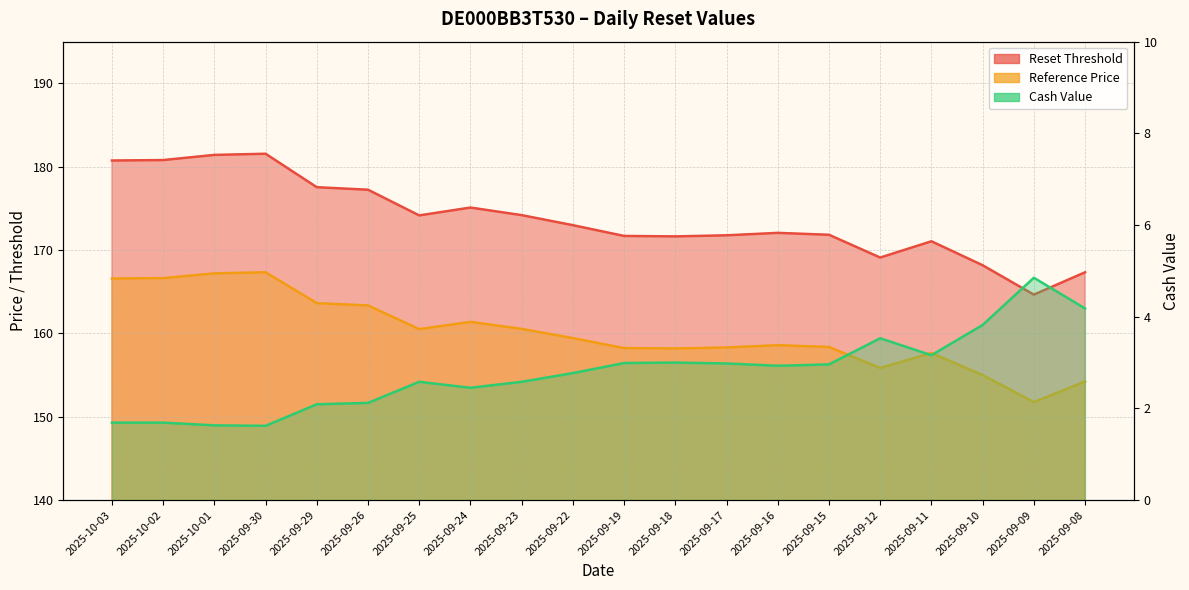

What is the difference between the highest and lowest values at 2025-09-24?

172.6